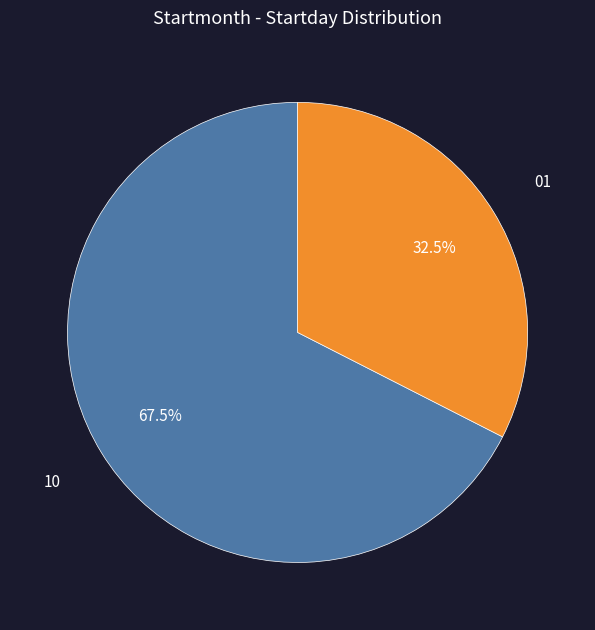

To the nearest percent, what is the average slice percentage?

50%